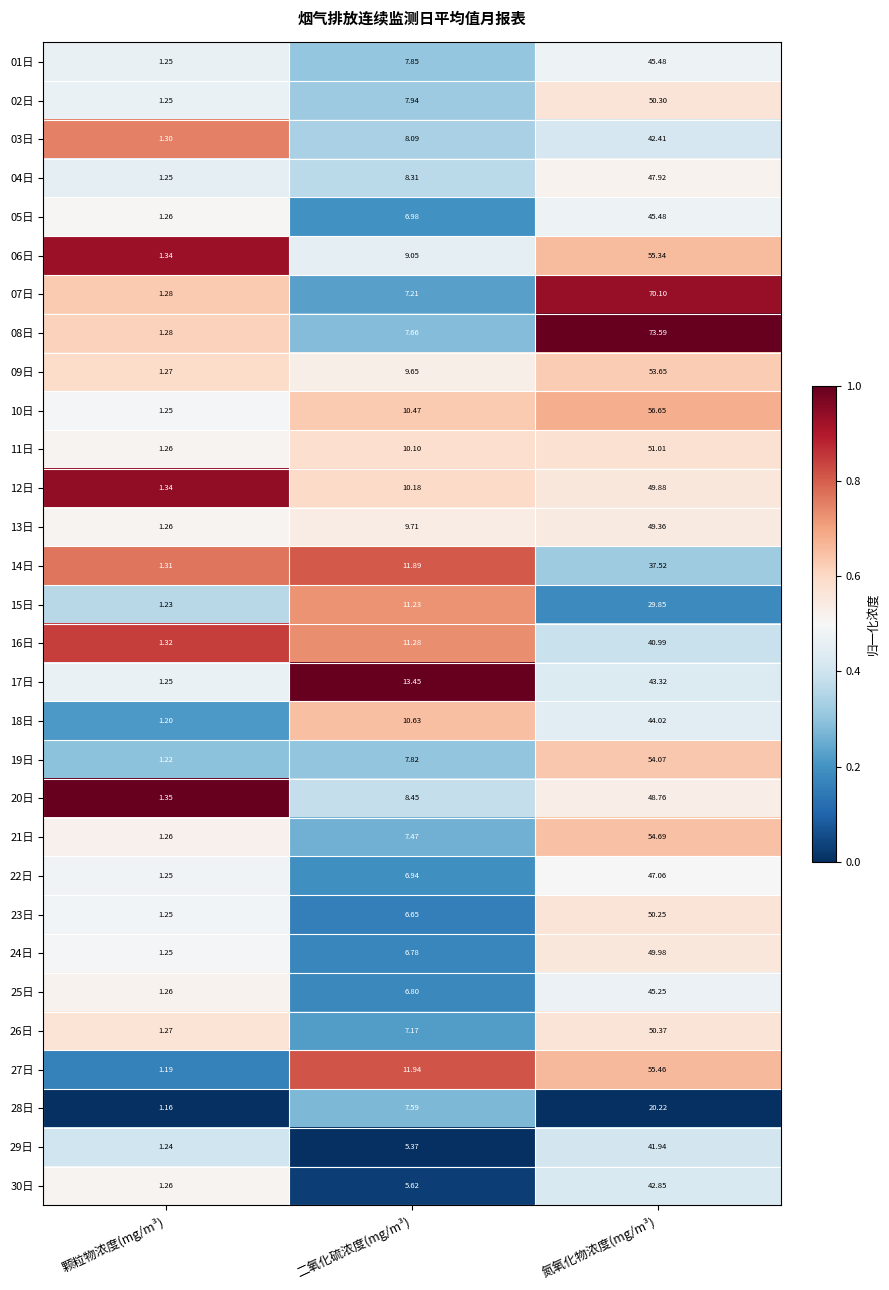

At which label does 17日 reach its minimum?

颗粒物浓度(mg/m³)